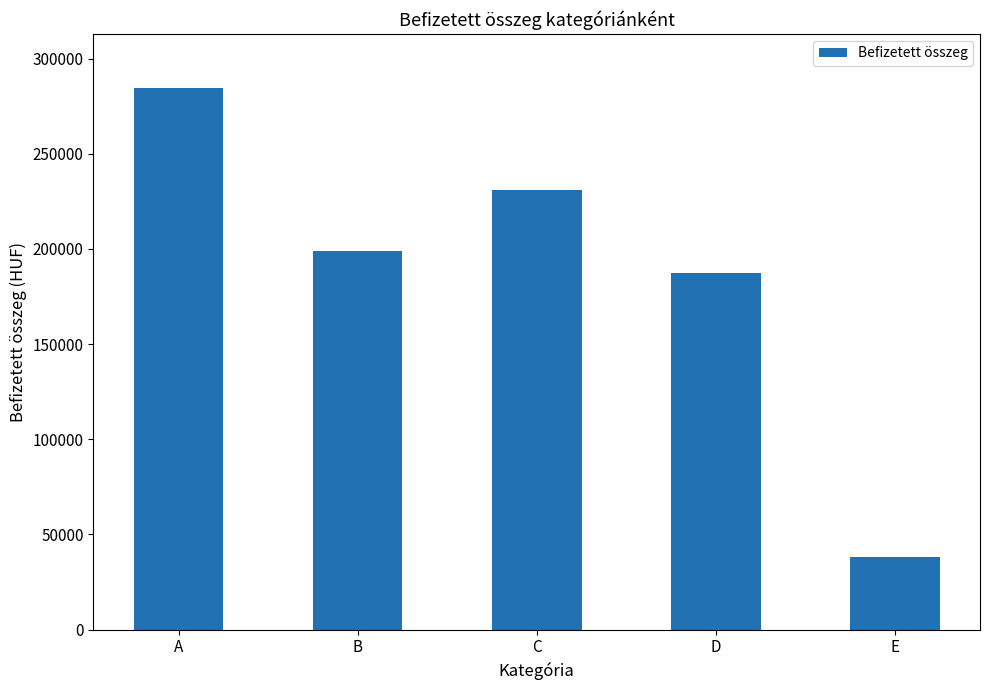

Read the value at B.

198750